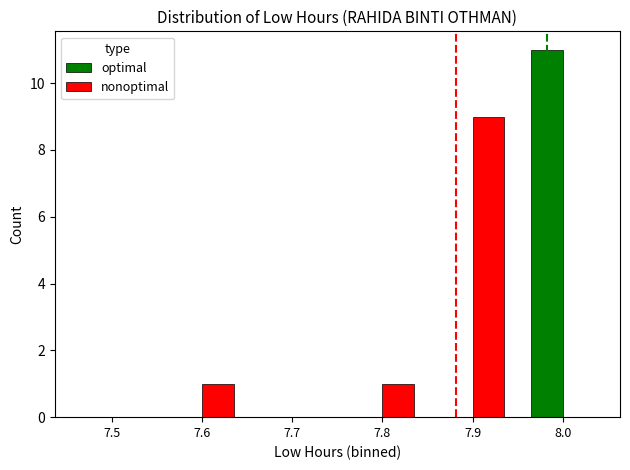

True or false: optimal has a value of -6 at 7.5.

False